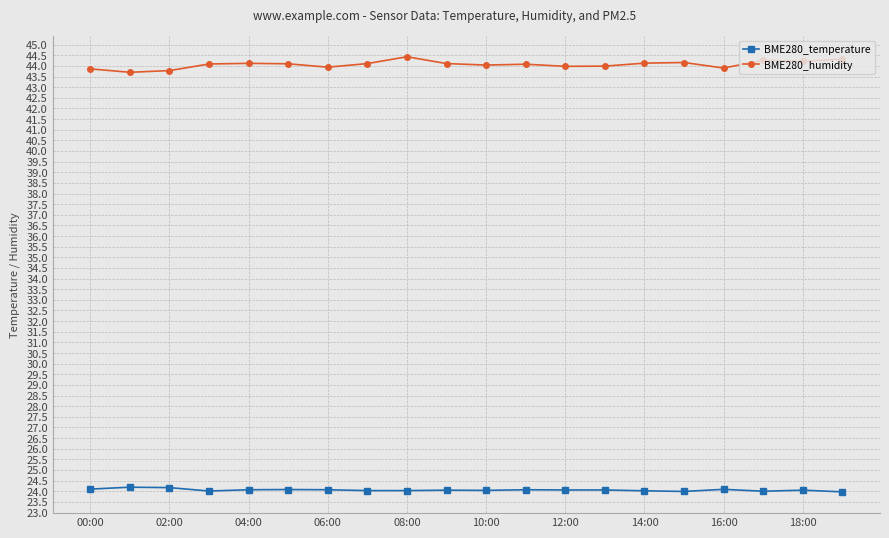

True or false: BME280_humidity has more than 1 points higher than both neighbors.

True